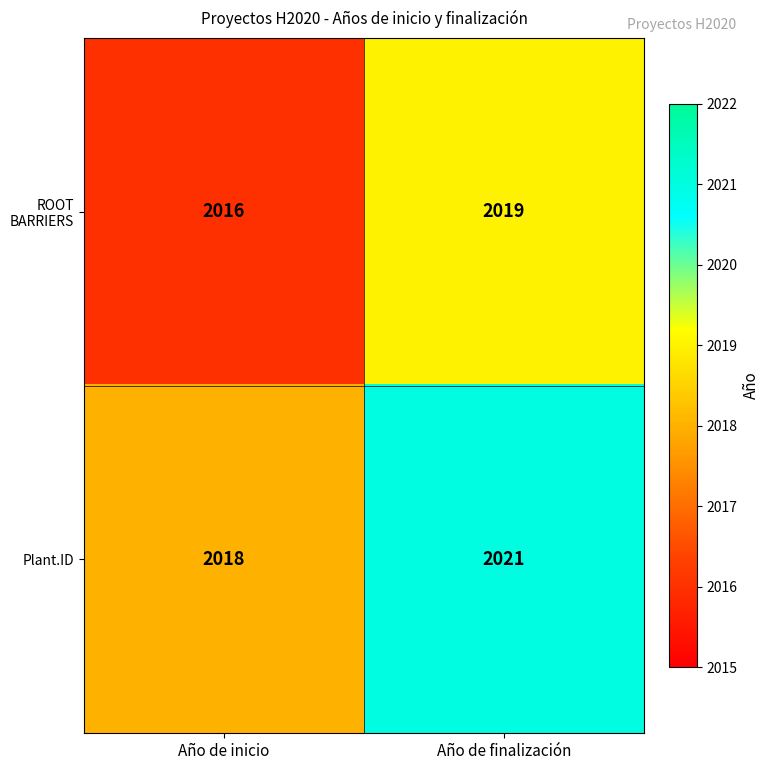

Reading left to right, extract all data points from this chart.

ROOT BARRIERS: 2016	2019
Plant.ID: 2018	2021